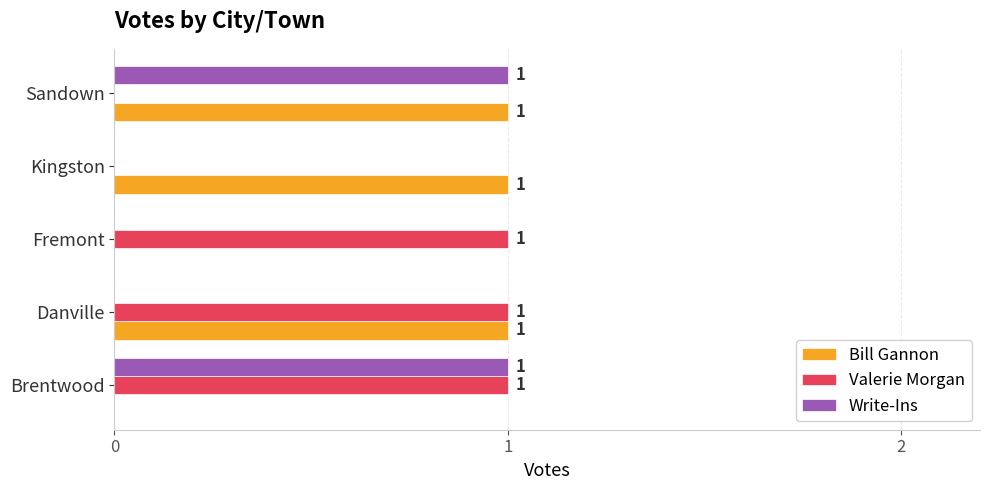

What is the sum of all Valerie Morgan values?

3